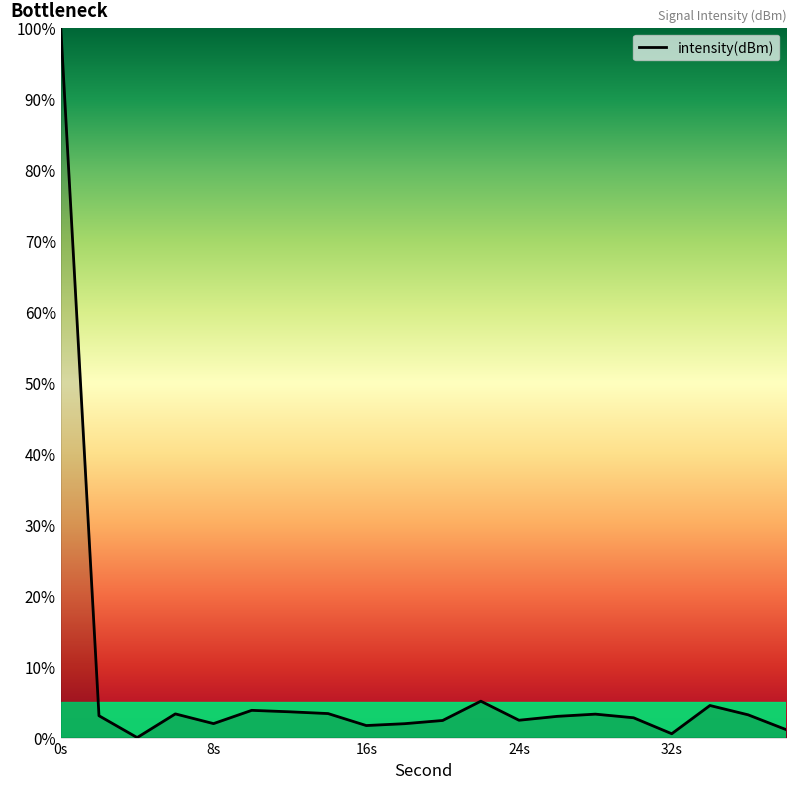

What is the maximum value shown in the chart?

100.0